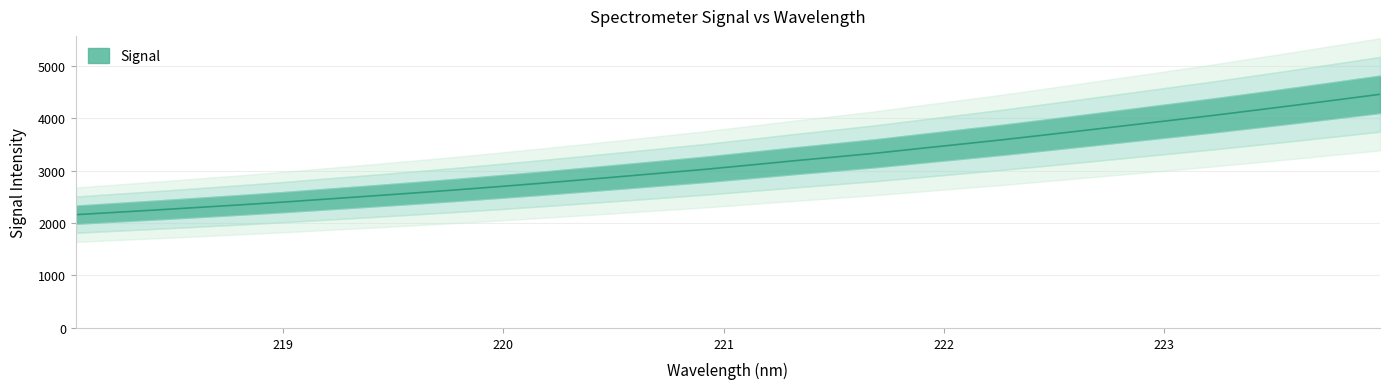

Approximately how many times larger is the value at 219.589 compared to 218.2508?

1.2